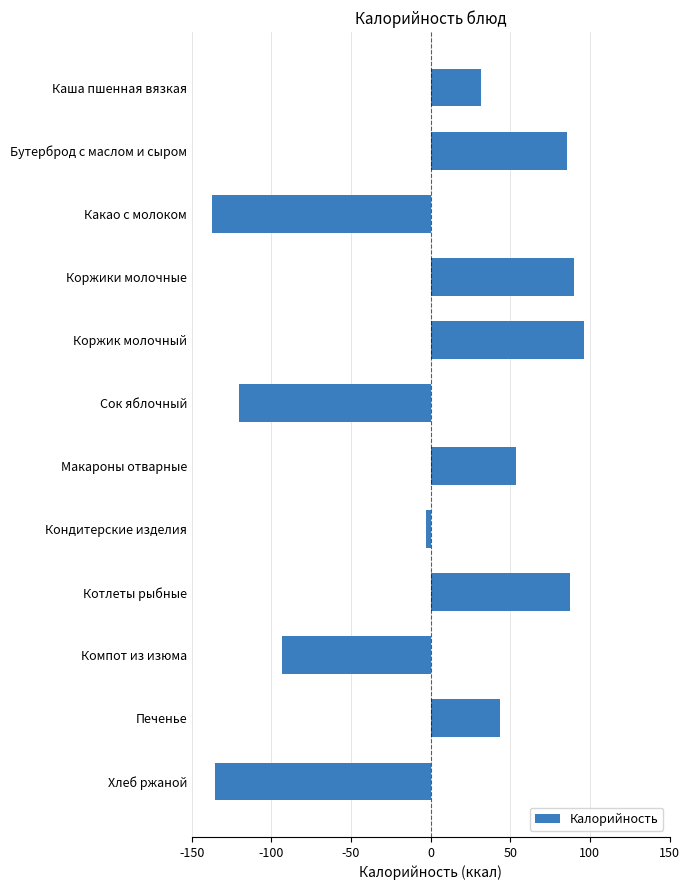

Between Бутерброд с маслом и сыром and Коржик молочный, which is larger?

Коржик молочный